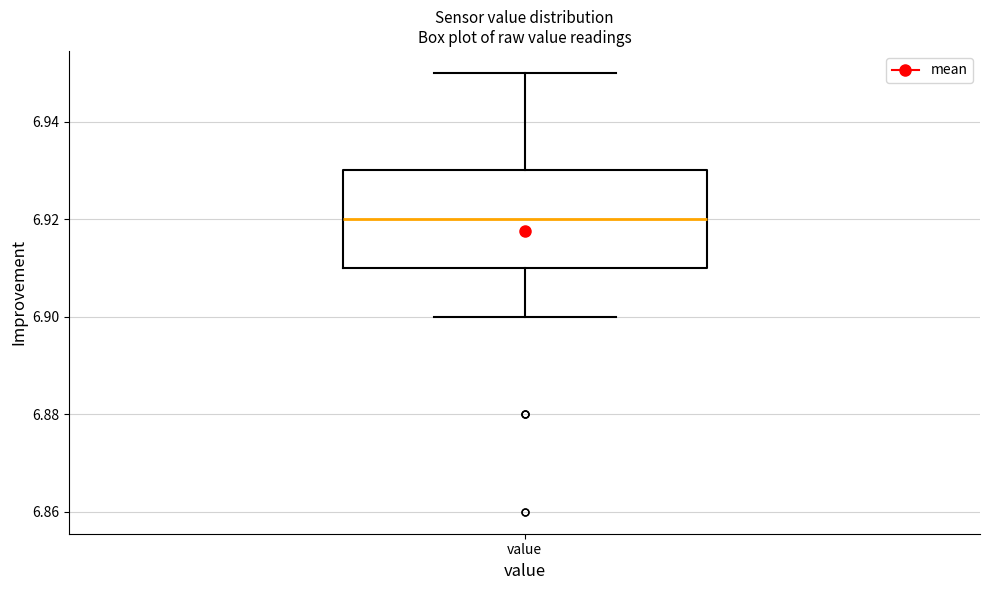

Where does the upper whisker of the box for value end on the y-axis? The values are not printed on the chart, so give them approximately, as read against the axis.

6.95